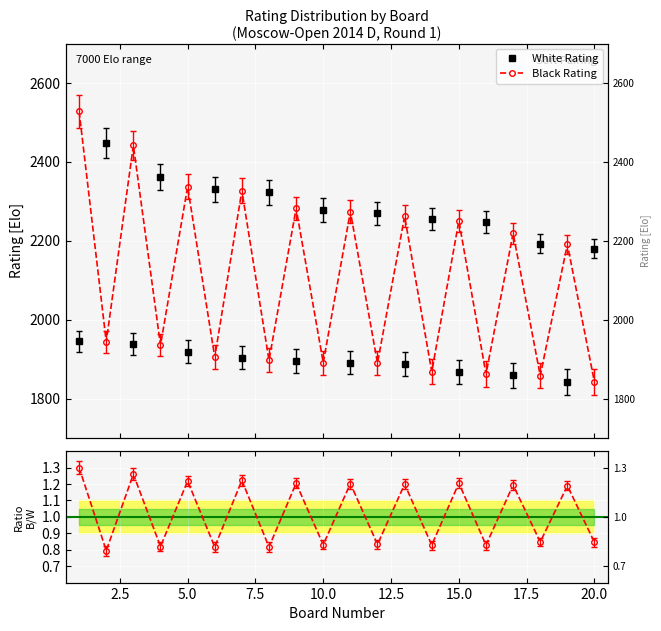

Is this an area chart (filled region under the line)?

No